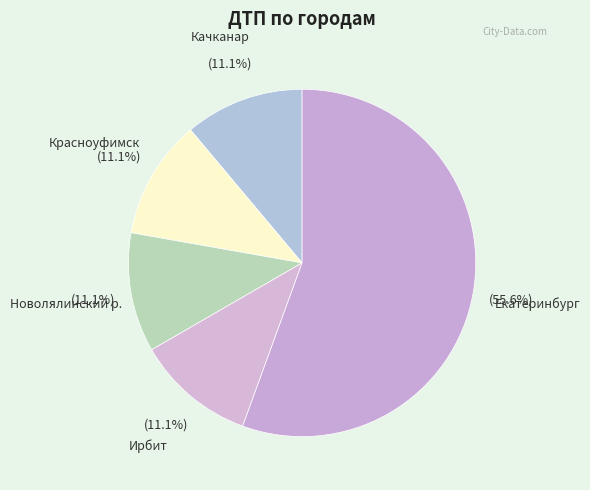

To the nearest percent, what percentage of the pie is Качканар?

11%